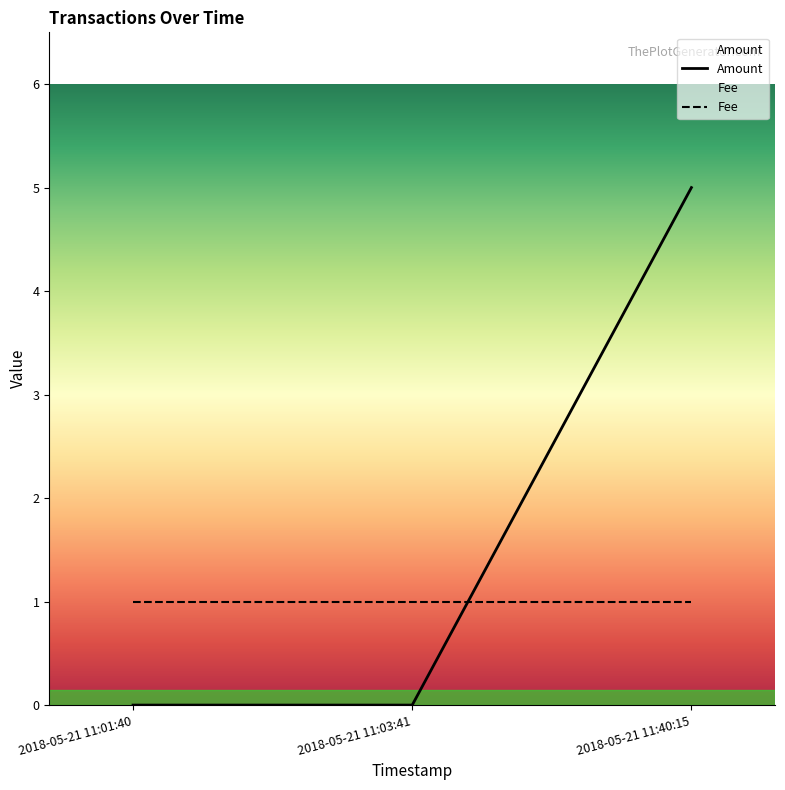

Which series has the largest range (max minus min)?

Amount